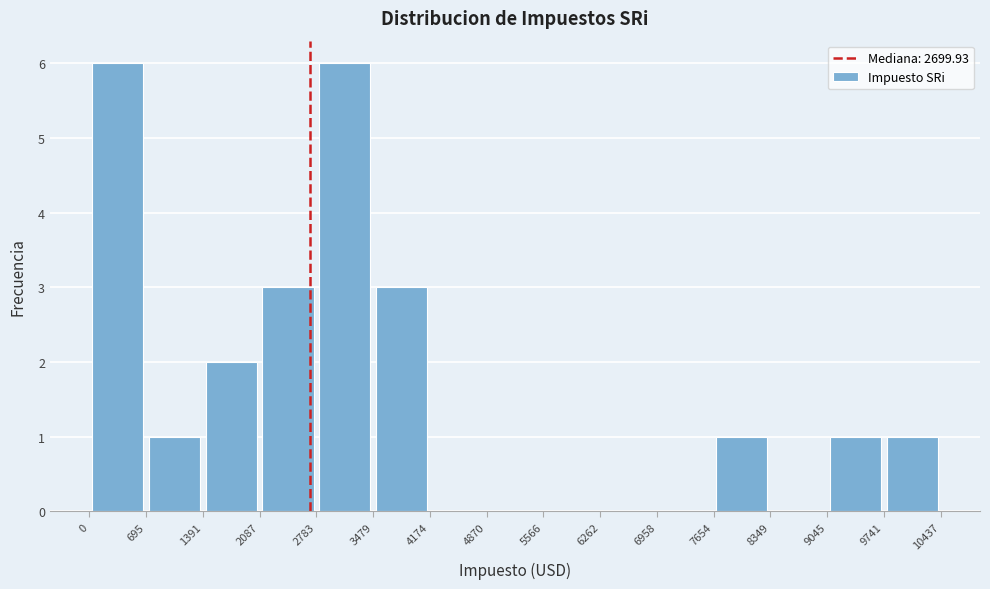

Reading left to right, transcribe this chart: for each bar, give the range it covers on the x-axis and its height. The values are not printed on the chart, so give them approximately, as read against the axis.

0 to 695: 6
695 to 1391: 1
1391 to 2087: 2
2087 to 2783: 3
2783 to 3479: 6
3479 to 4174: 3
4174 to 4870: 0
4870 to 5566: 0
5566 to 6262: 0
6262 to 6958: 0
6958 to 7654: 0
7654 to 8349: 1
8349 to 9045: 0
9045 to 9741: 1
9741 to 10437: 1